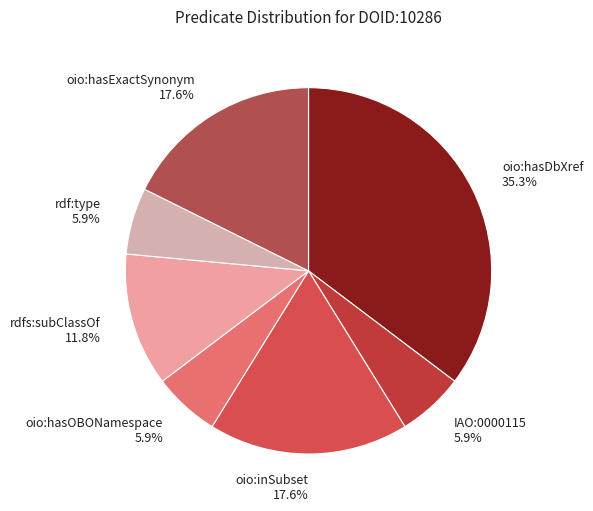

True or false: oio:inSubset accounts for 18% of the total.

True